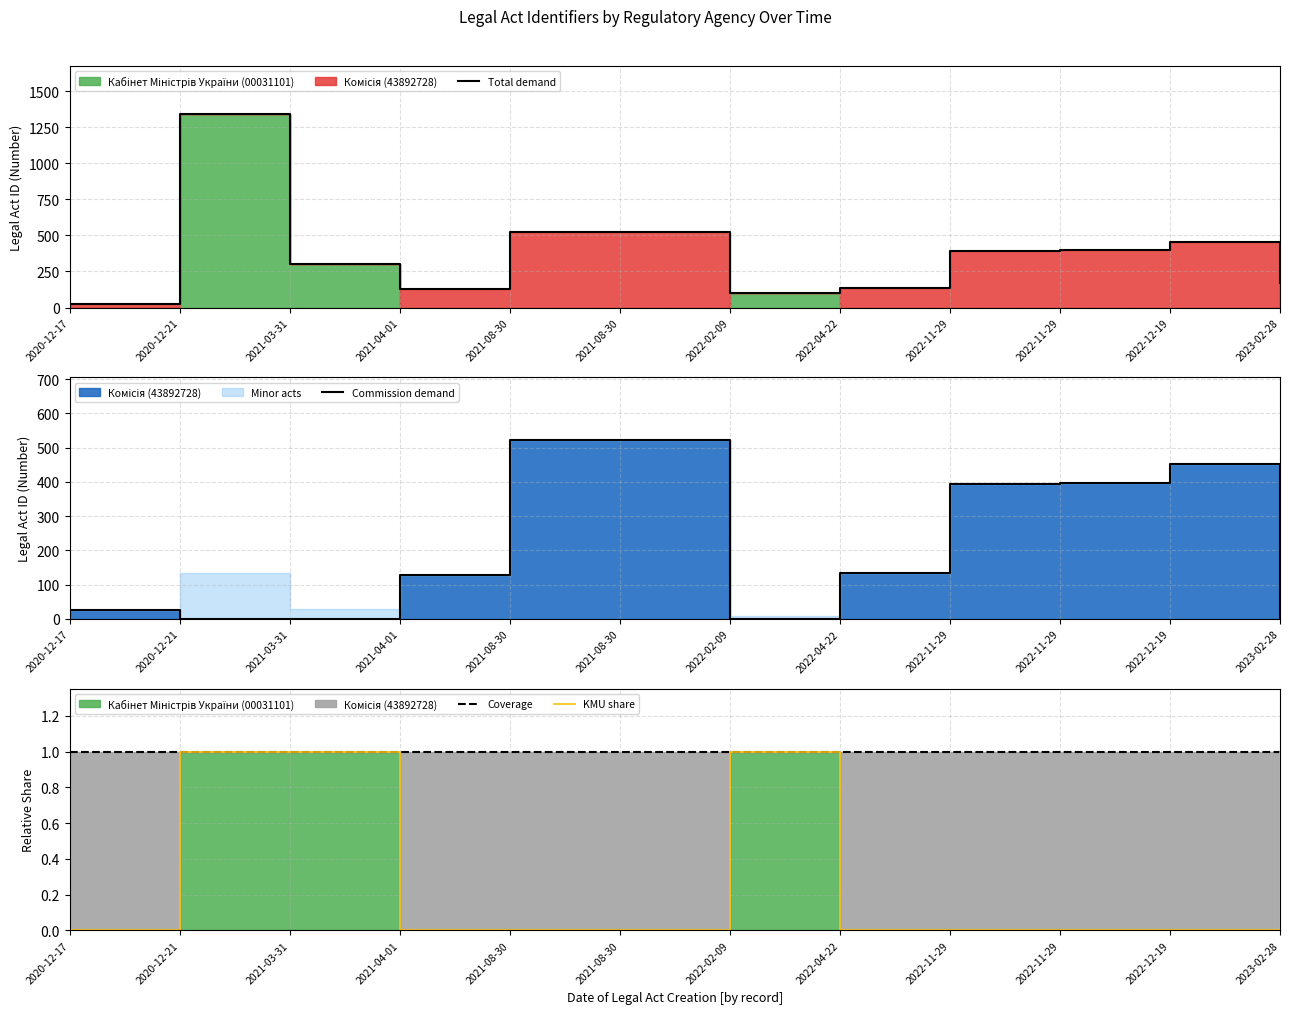

The value of KMU share at 2023-02-28 is 1. True or false?

True